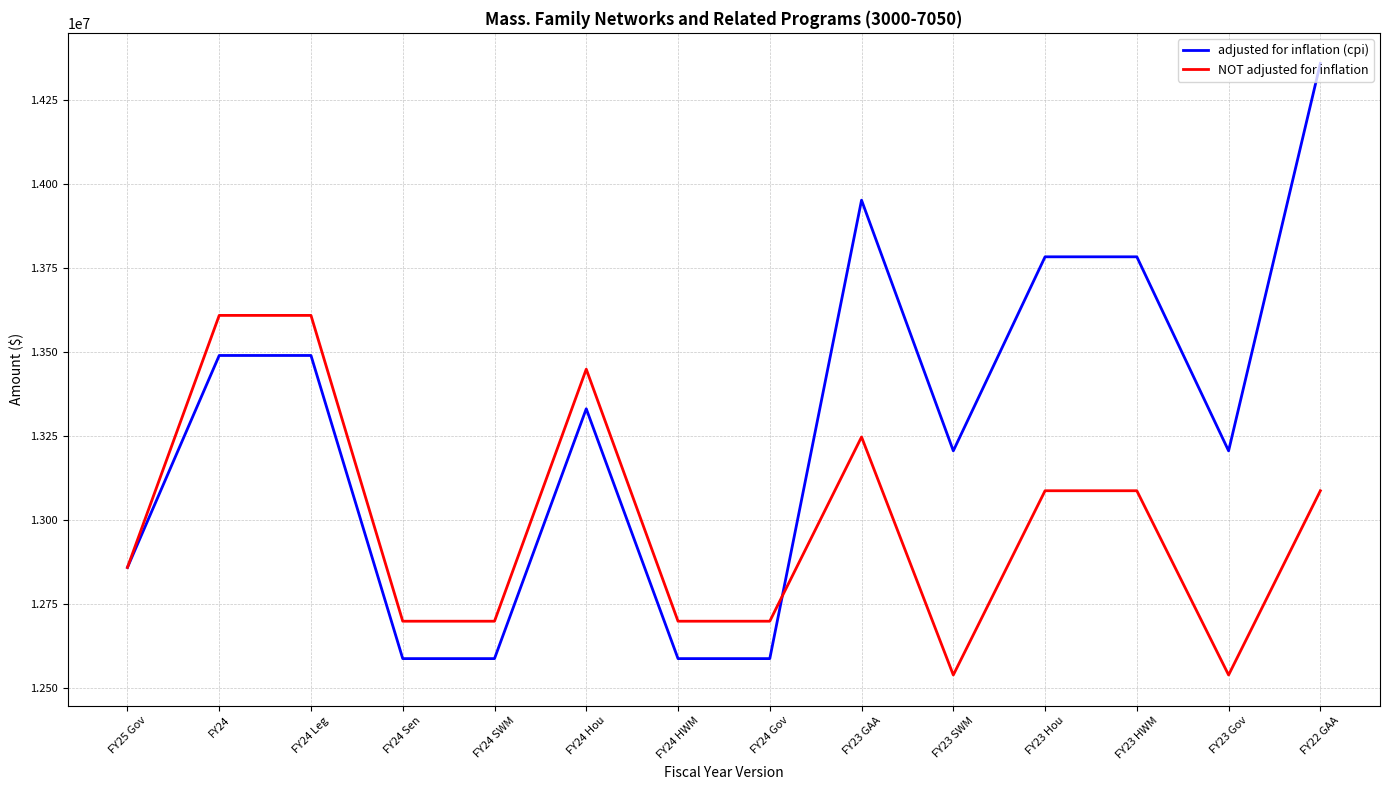

Which series has the largest range (max minus min)?

adjusted for inflation (cpi)